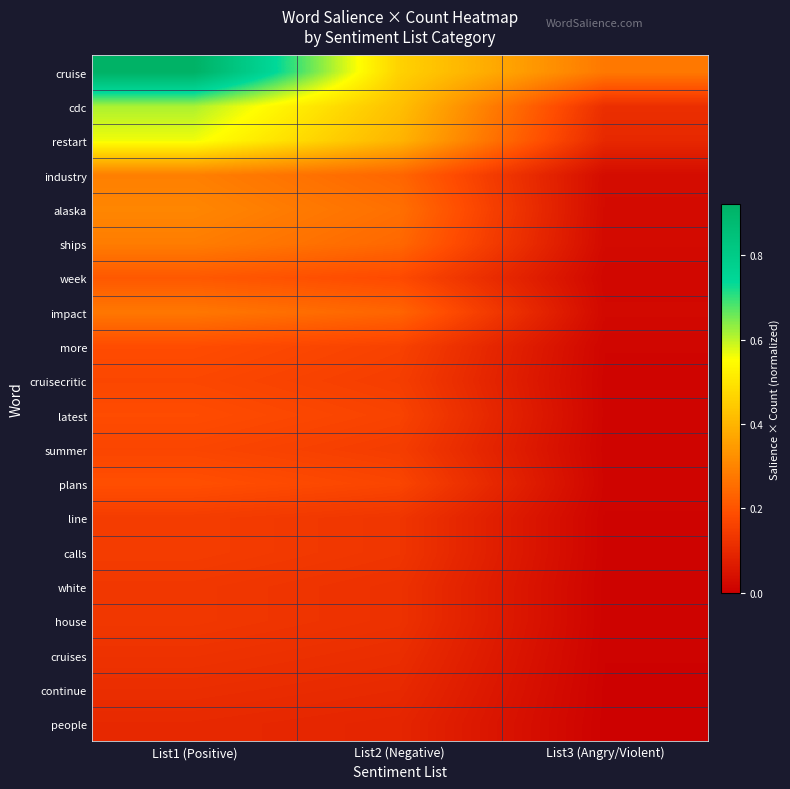

Which series changed the most between List1 (Positive) and List3 (Angry/Violent)?

cruise